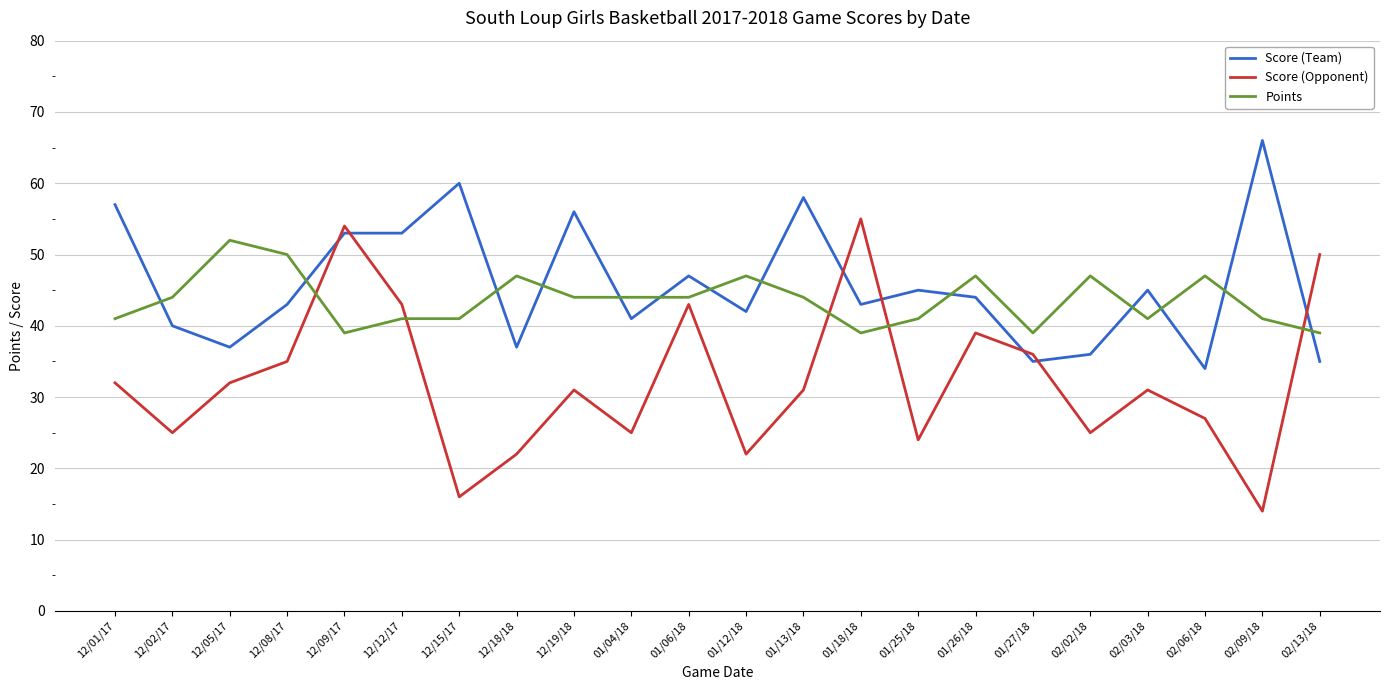

Which series ends up on top after the final intersection of Points and Score (Opponent)?

Score (Opponent)